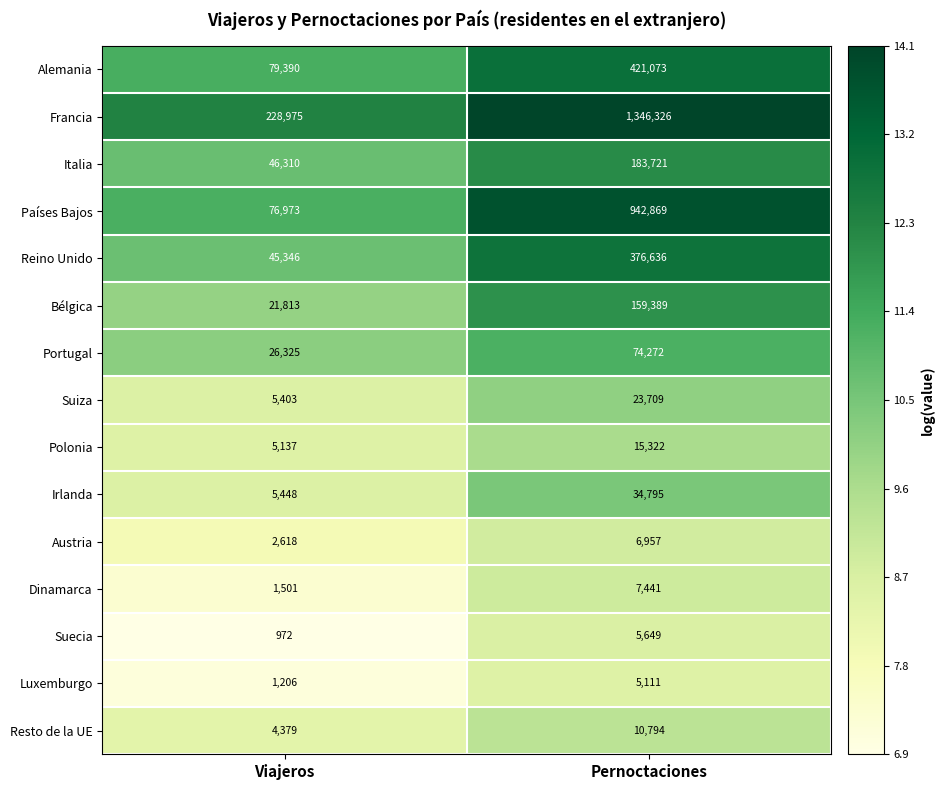

Rank the series at Viajeros from highest to lowest value.

Francia, Alemania, Países Bajos, Italia, Reino Unido, Portugal, Bélgica, Irlanda, Suiza, Polonia, Resto de la UE, Austria, Dinamarca, Luxemburgo, Suecia